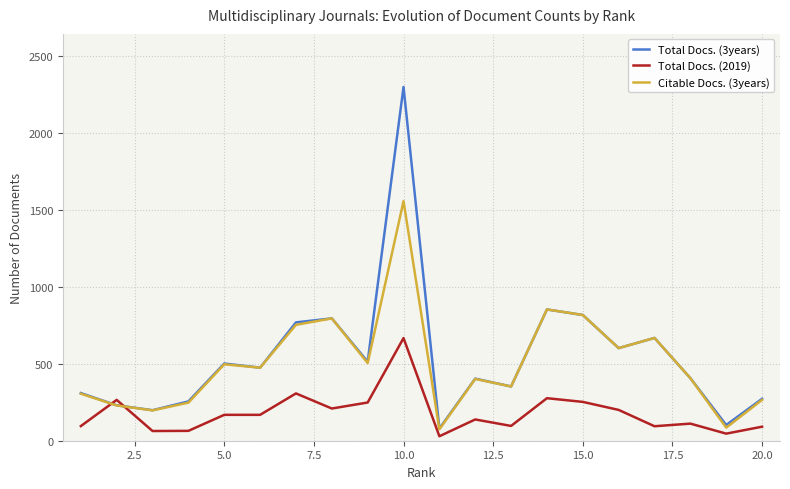

After their last crossing, which series has the higher values: Citable Docs. (3years) or Total Docs. (2019)?

Citable Docs. (3years)